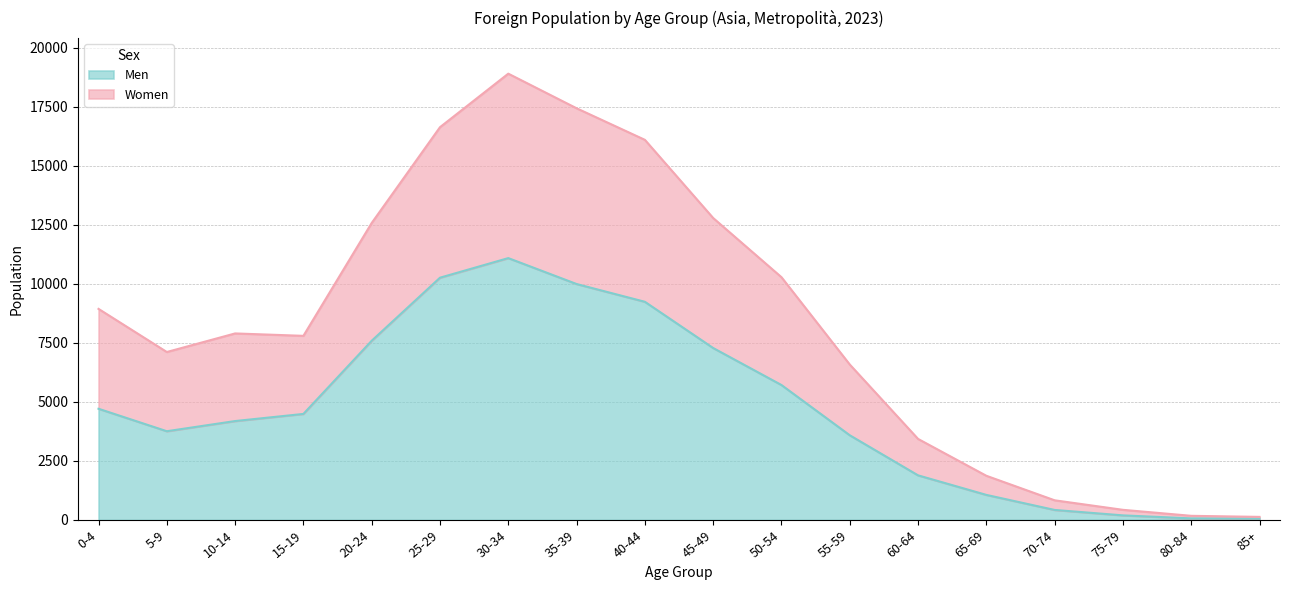

The value of Men at 0-4 is 4712. True or false?

True